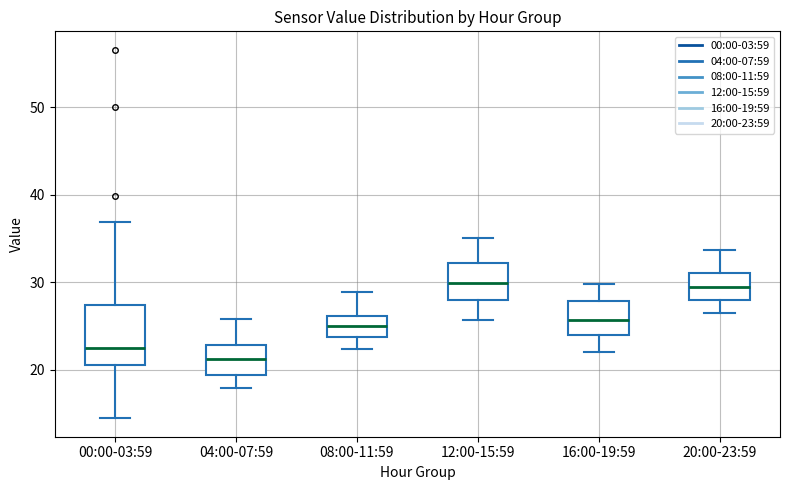

Which box has the lowest median line?

04:00-07:59